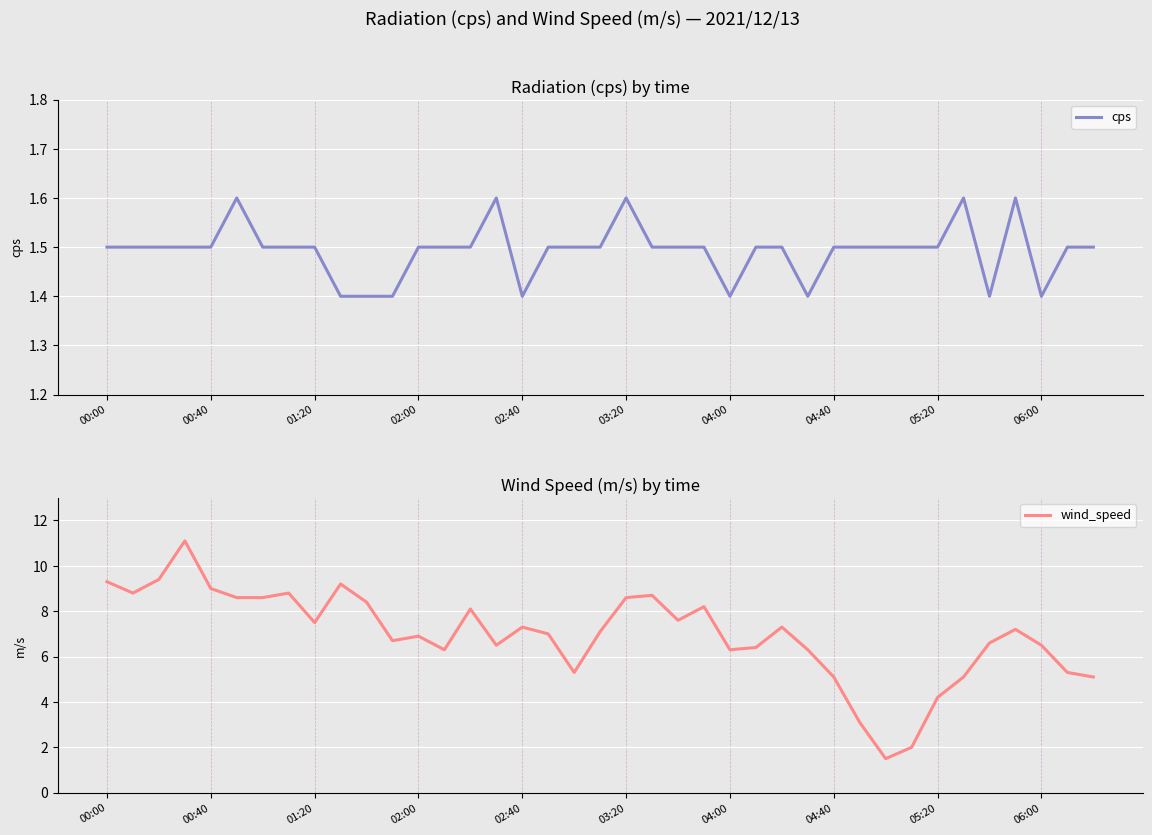

What is the approximate value of wind_speed at 23?

8.2